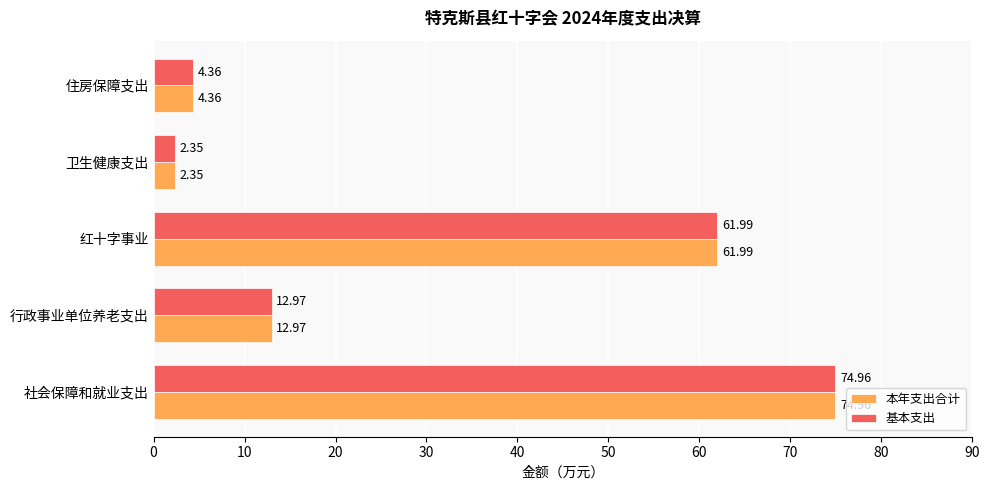

At which label does 基本支出 reach its peak?

社会保障和就业支出